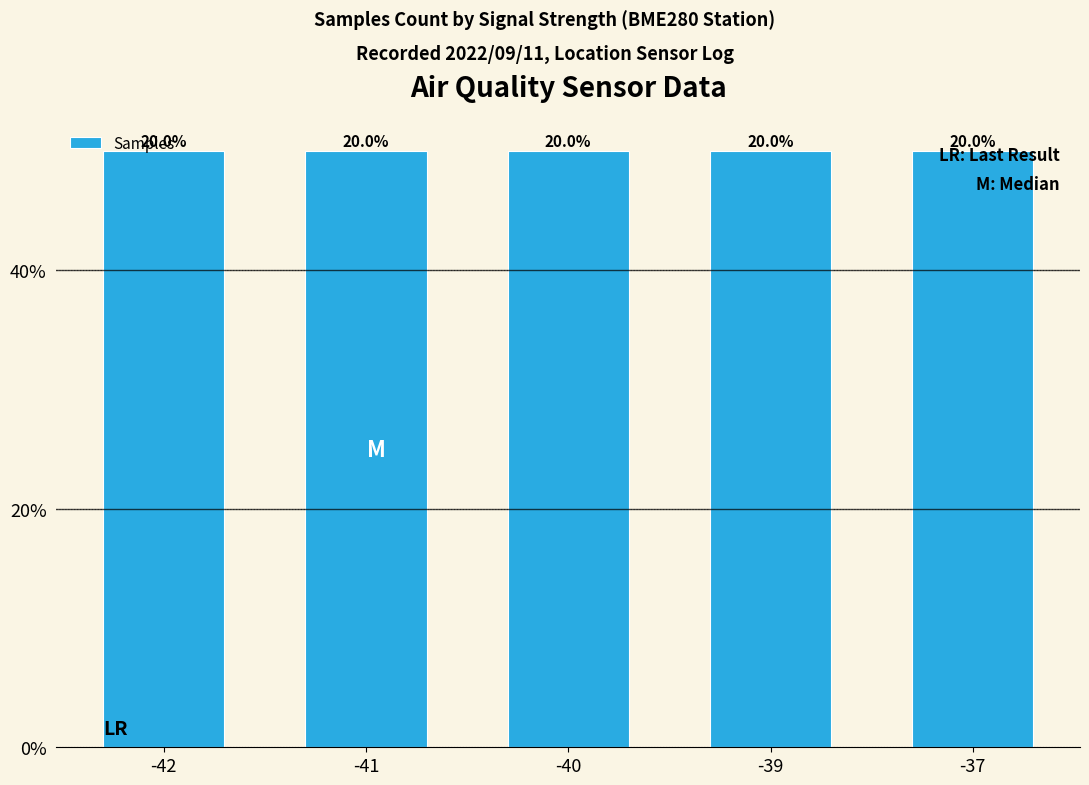

Are the bars horizontal?

No